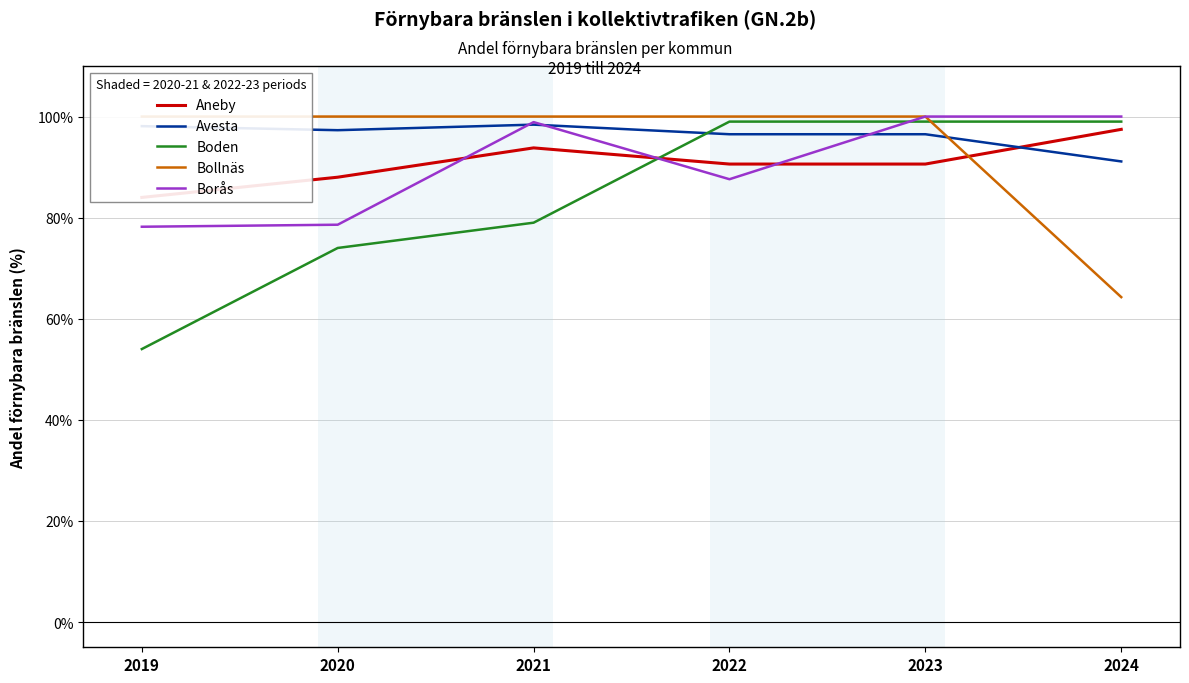

The value of Aneby at 2023 is 90.6. True or false?

True